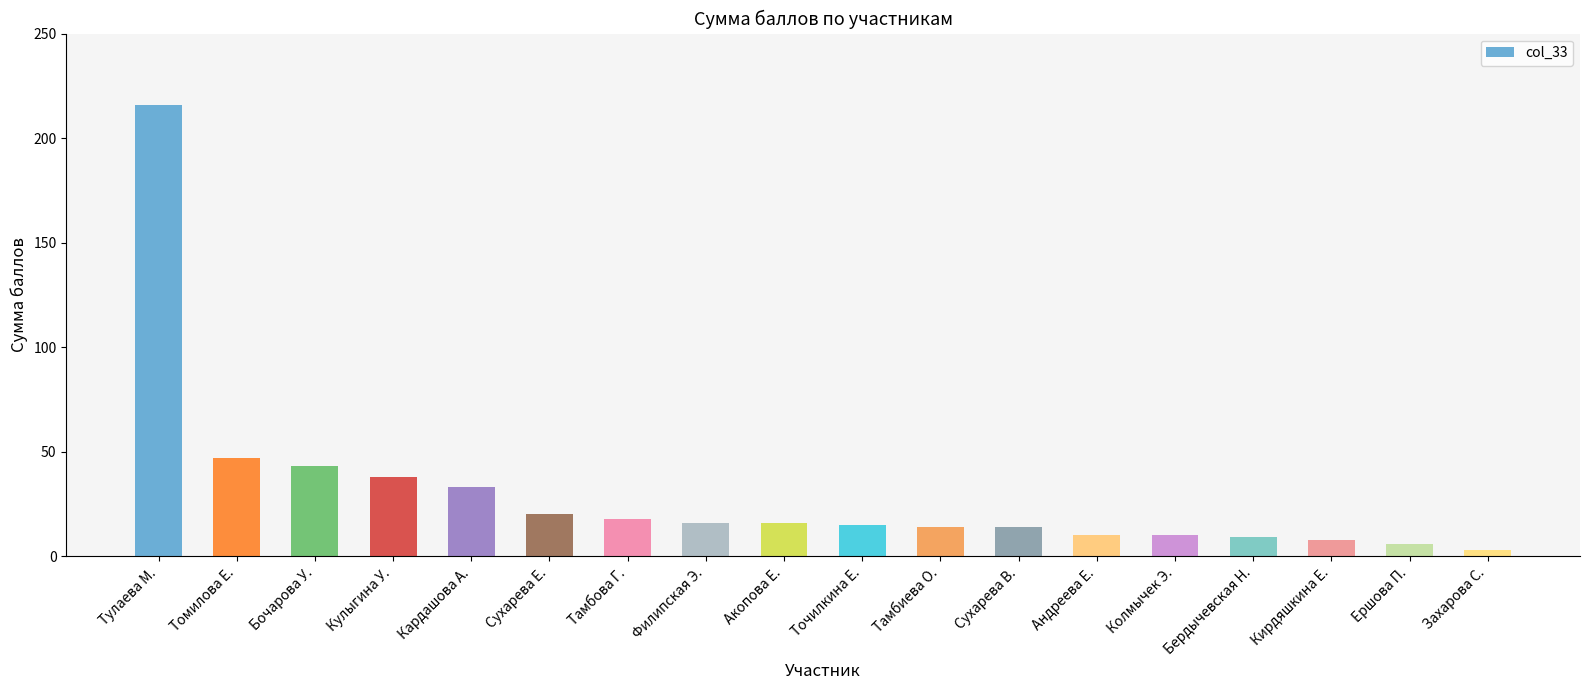

What is the sum of all values?

536